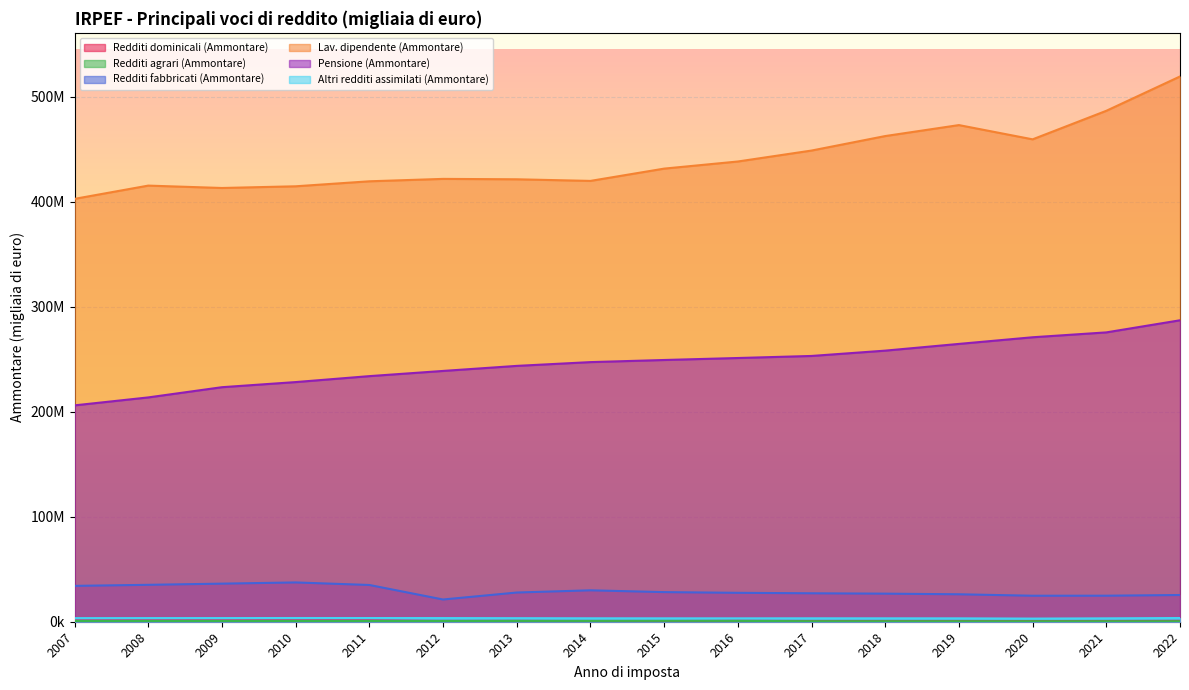

How many data points in Altri redditi assimilati (Ammontare) are less than 3380456?

8